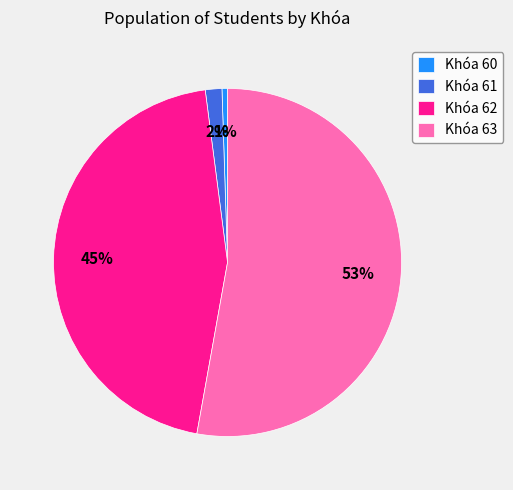

Is it true that Khóa 62 is 36% of the pie?

False